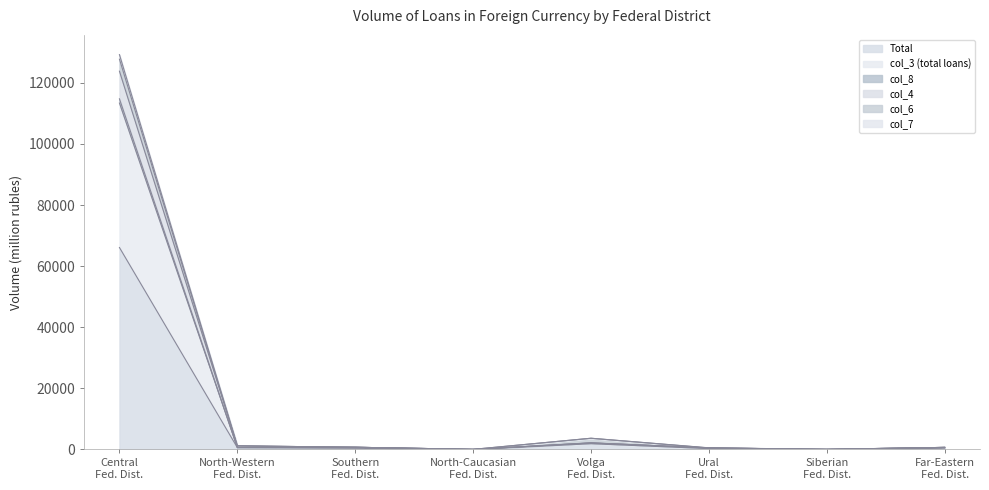

What is the highest value of the Total series?

66101